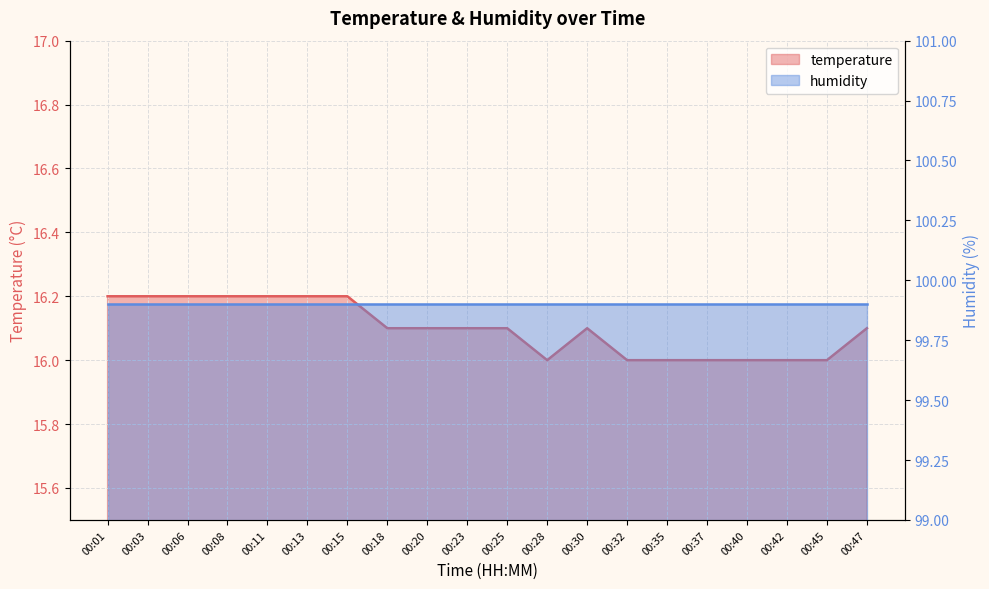

At which category does the data reach its first local valley?

00:28